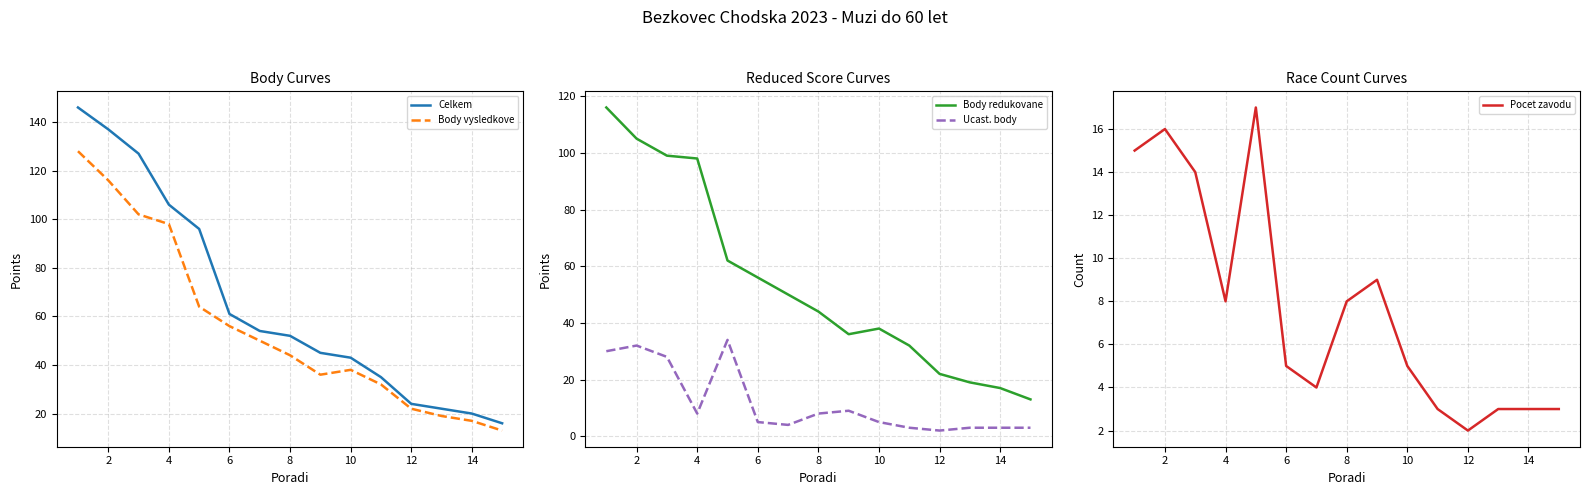

What is the maximum value for Body redukovane?

116